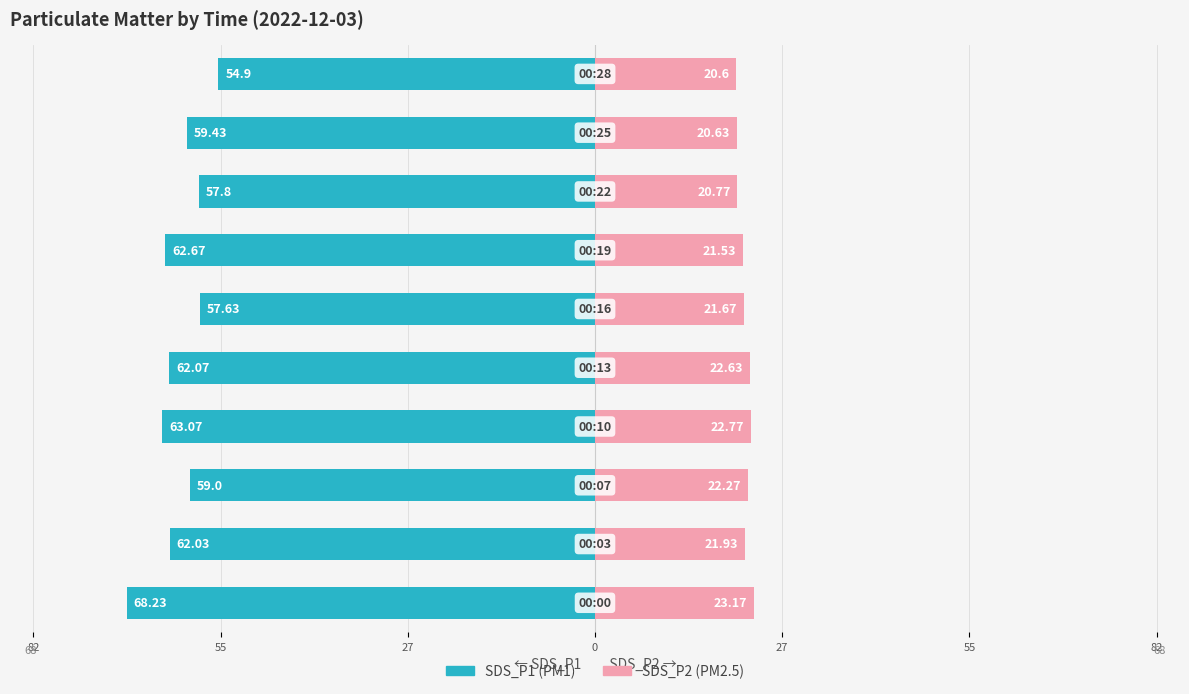

Between 55 and 55, which is larger?

55